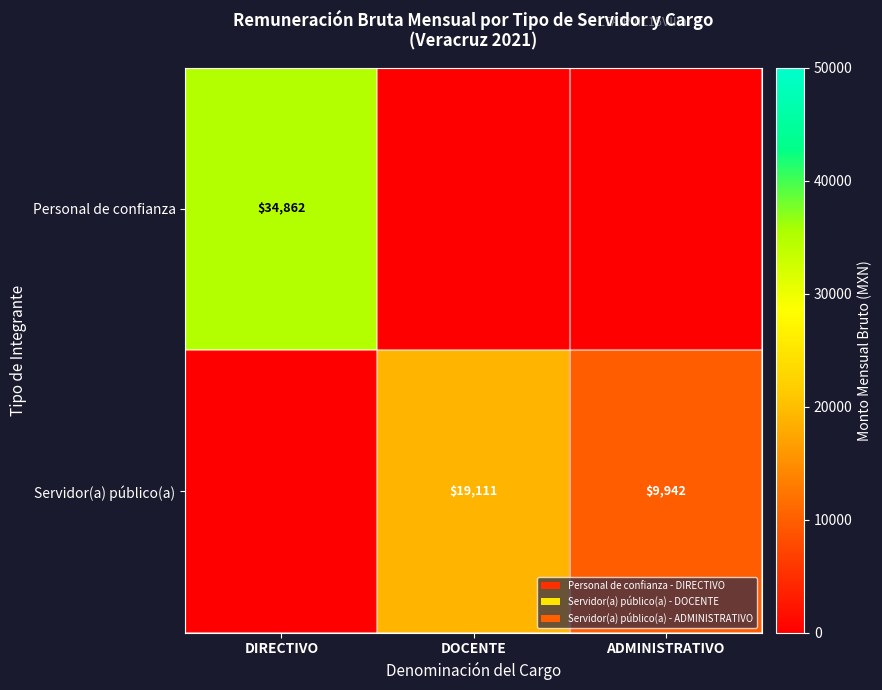

True or false: Servidor(a) público(a) has a value of 24934 at DOCENTE.

False